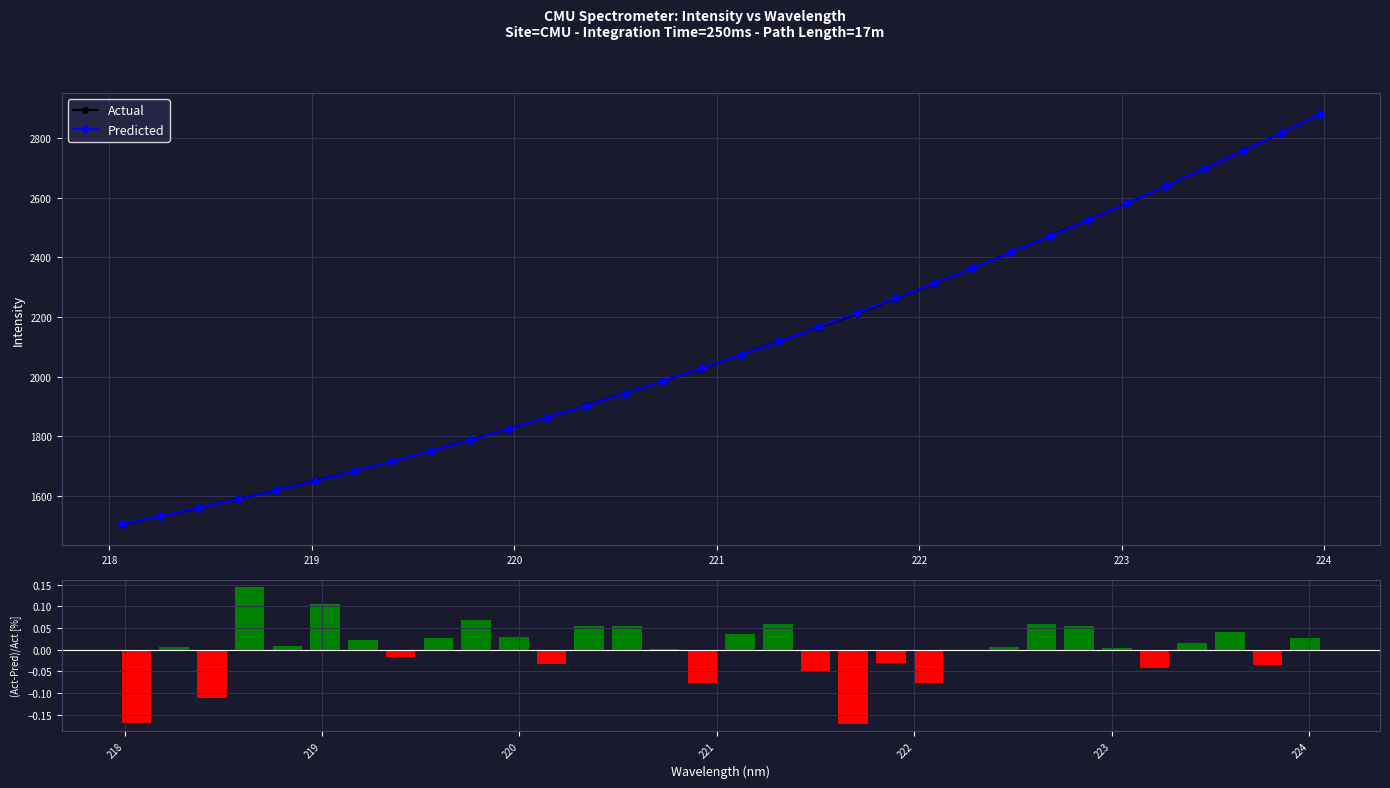

Rank the series by their maximum value, from lowest to highest.

(Actual-Pred)/Actual [%], Predicted, Actual